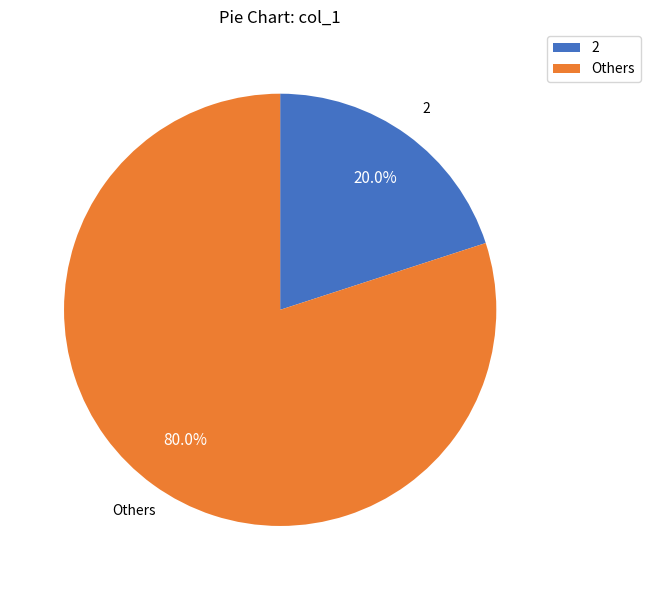

Does any single category account for the majority?

Yes